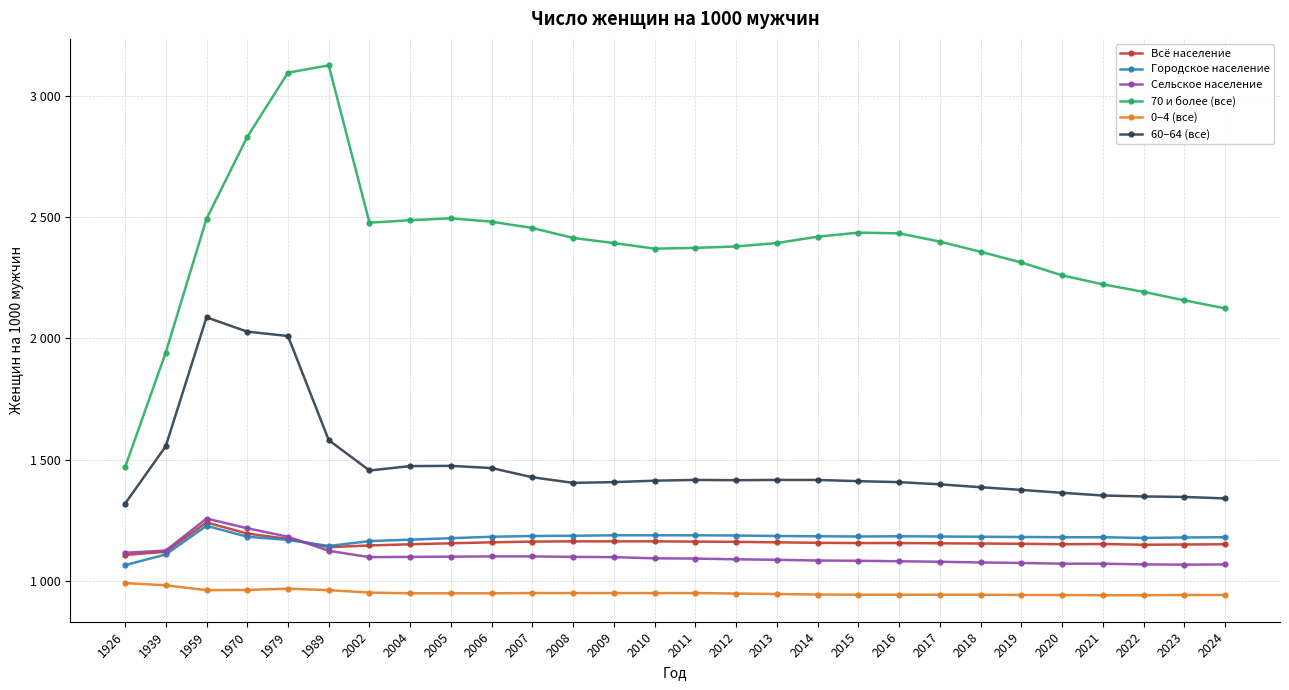

The 70 и более (все) series shows 4912 at 1970. True or false?

False